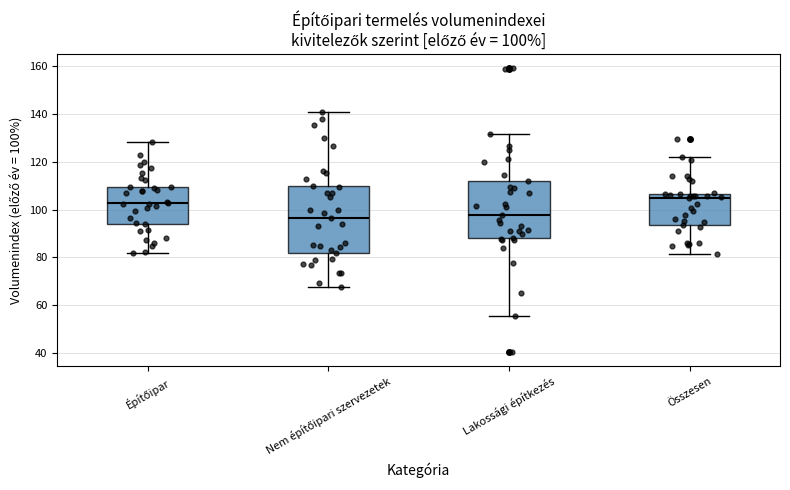

Which box is the tallest, from its lower edge to its upper edge?

Nem építőipari szervezetek